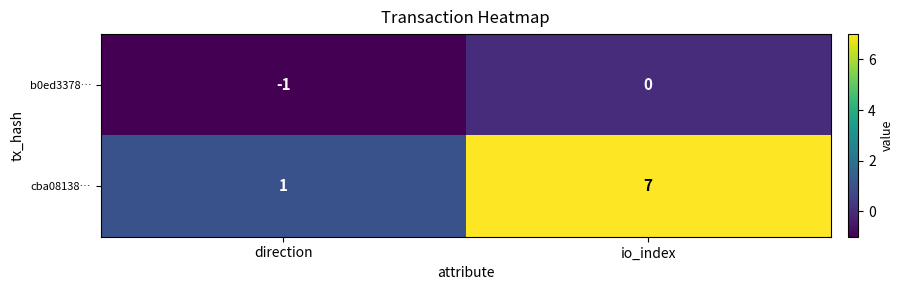

Which category has the lowest value in the cba08138… series?

direction